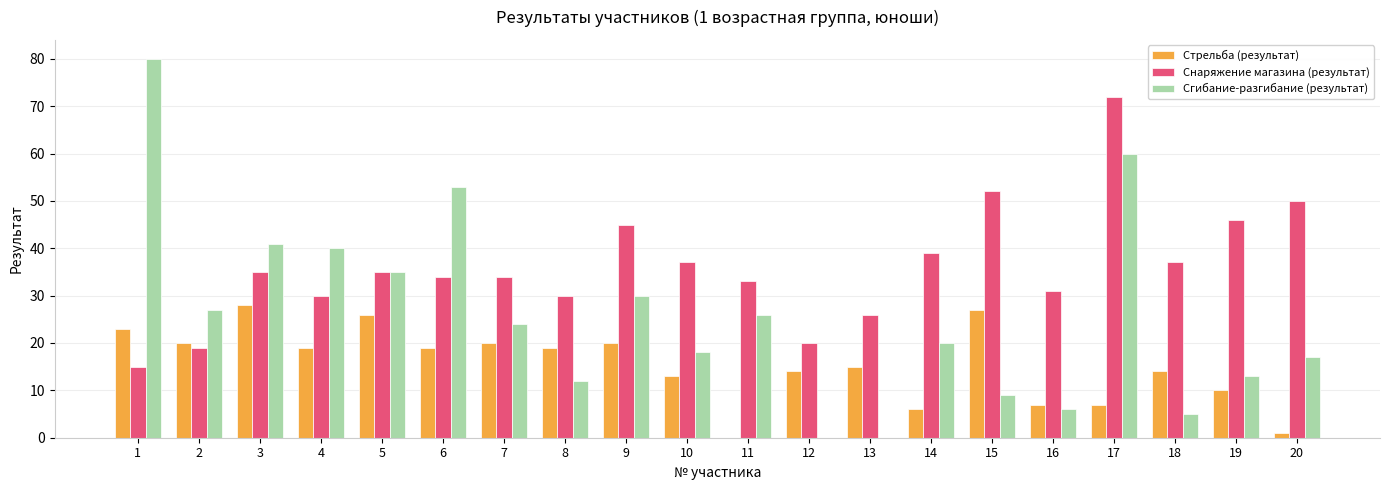

What is the average value of the Сгибание-разгибание (результат) series?

26